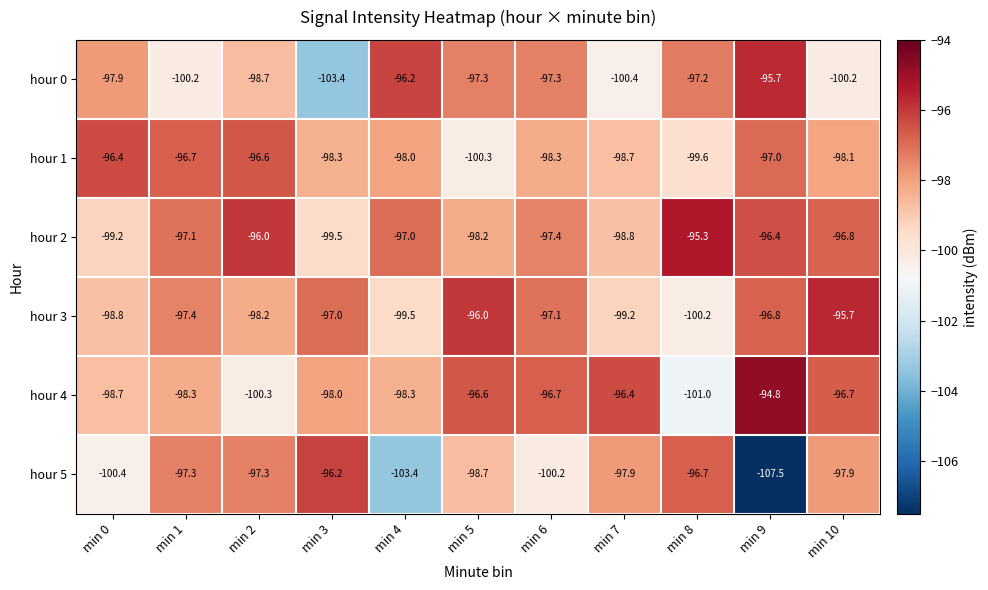

What is the average value of the hour 1 series?

-98.0